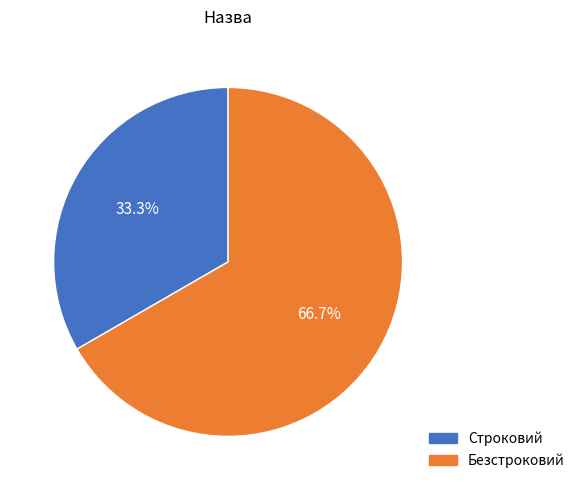

True or false: Безстроковий accounts for 67% of the total.

True